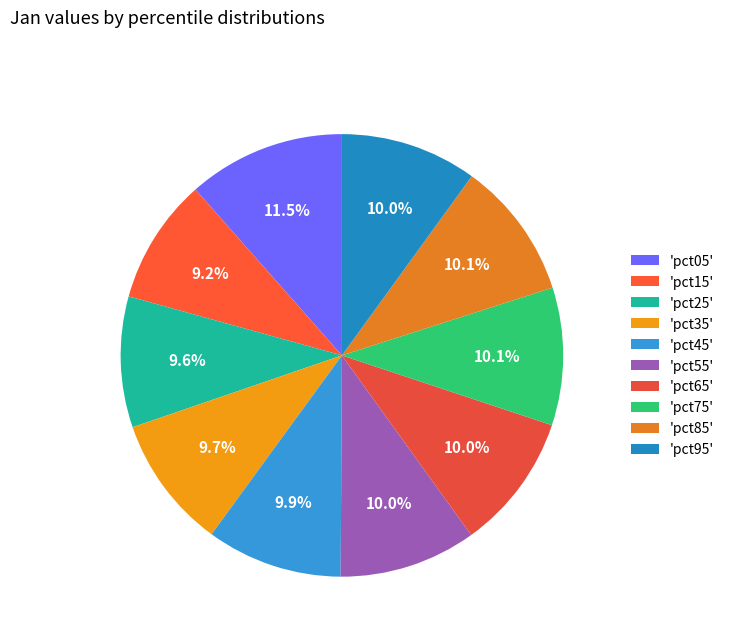

Count the number of slices in the pie.

10